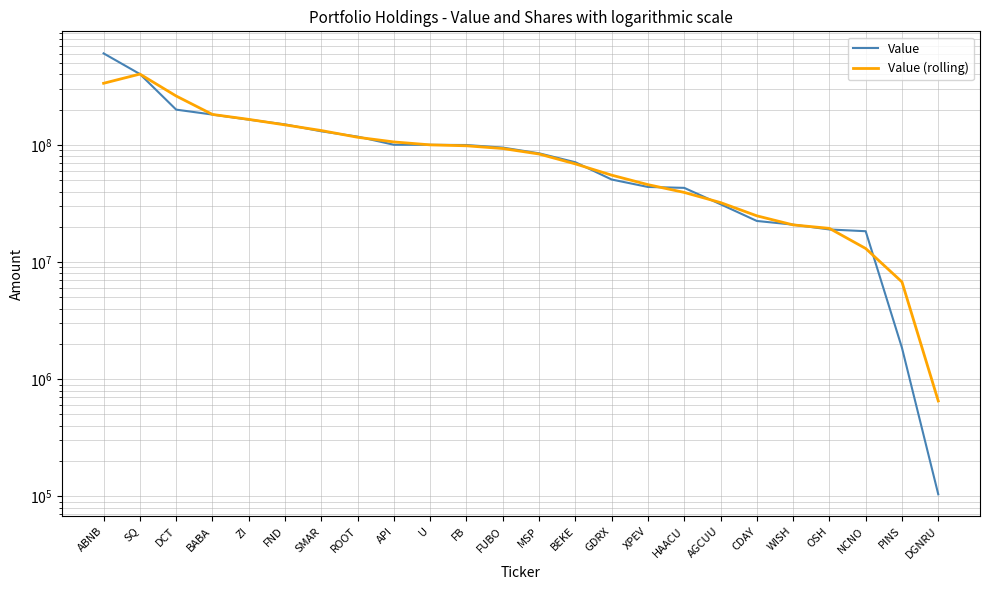

What is the sum of all Value values?

2758317000.0